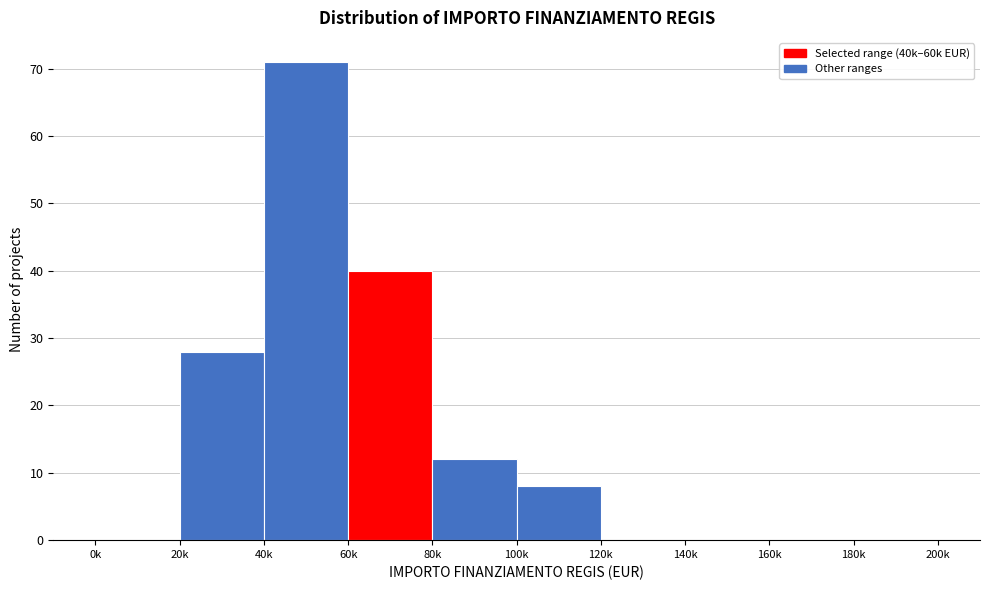

Reading left to right, transcribe all the data shown in this chart.

0k=0	20k=28	40k=71	60k=40	80k=12	100k=8	120k=0	140k=0	160k=0	180k=0